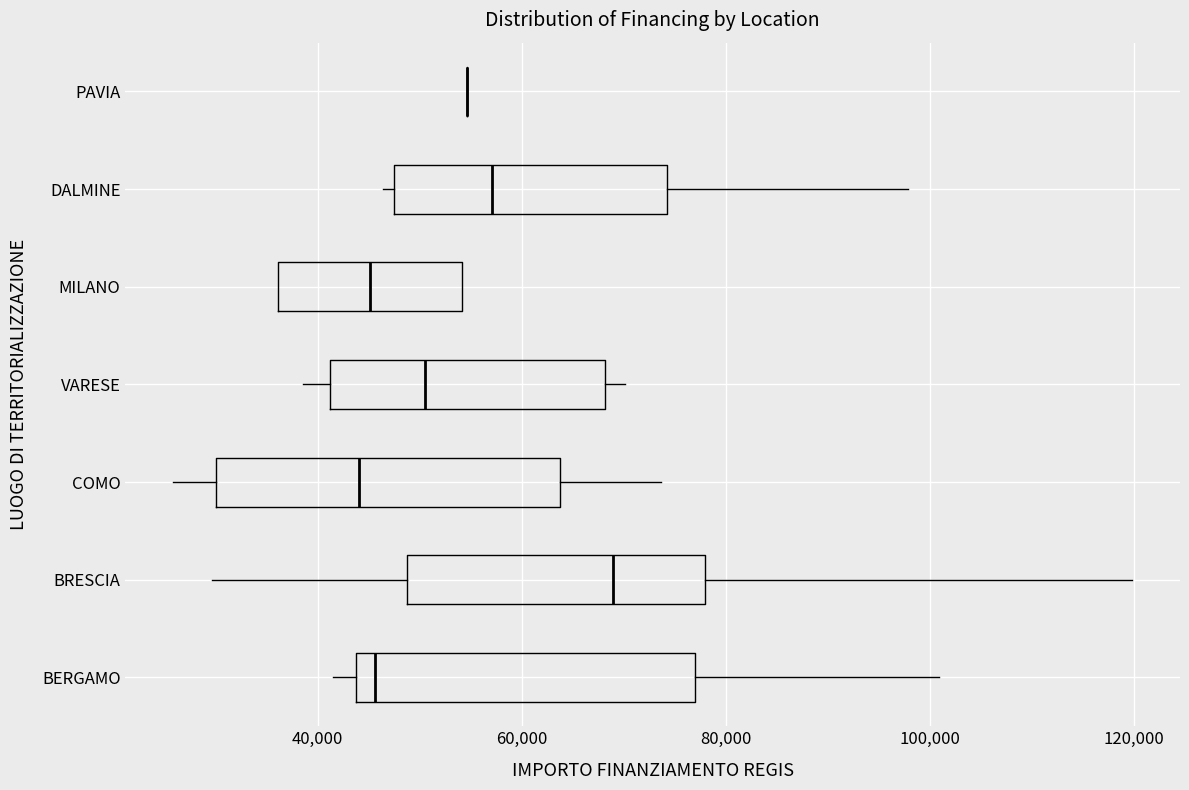

Reading bottom to top, read every box against the x-axis: the position of its median line, the range the box covers, and the ends of its whiskers. The values are not printed on the chart, so give them approximately, as read against the axis.

BERGAMO: median 46000, box 44000 to 78000, whiskers 42000 to 100000
BRESCIA: median 68000, box 48000 to 78000, whiskers 30000 to 120000
COMO: median 44000, box 30000 to 64000, whiskers 26000 to 74000
VARESE: median 50000, box 42000 to 68000, whiskers 38000 to 70000
MILANO: median 46000, box 36000 to 54000, whiskers 36000 to 54000
DALMINE: median 58000, box 48000 to 74000, whiskers 46000 to 98000
PAVIA: box collapsed to a line at 54000, whiskers 54000 to 54000